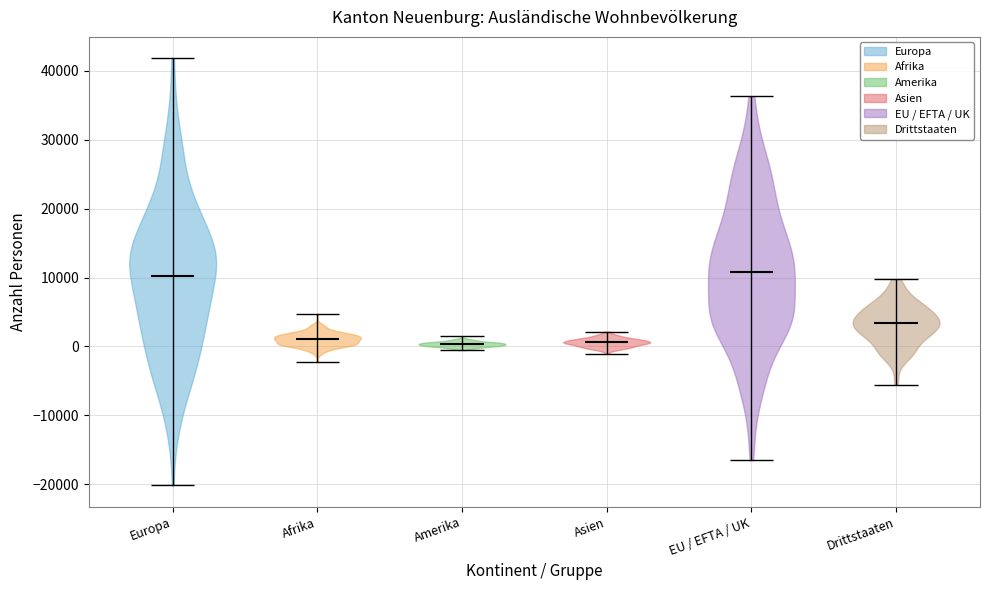

What is the highest point the violin for Europa reaches on the y-axis? The values are not printed on the chart, so give them approximately, as read against the axis.

42000